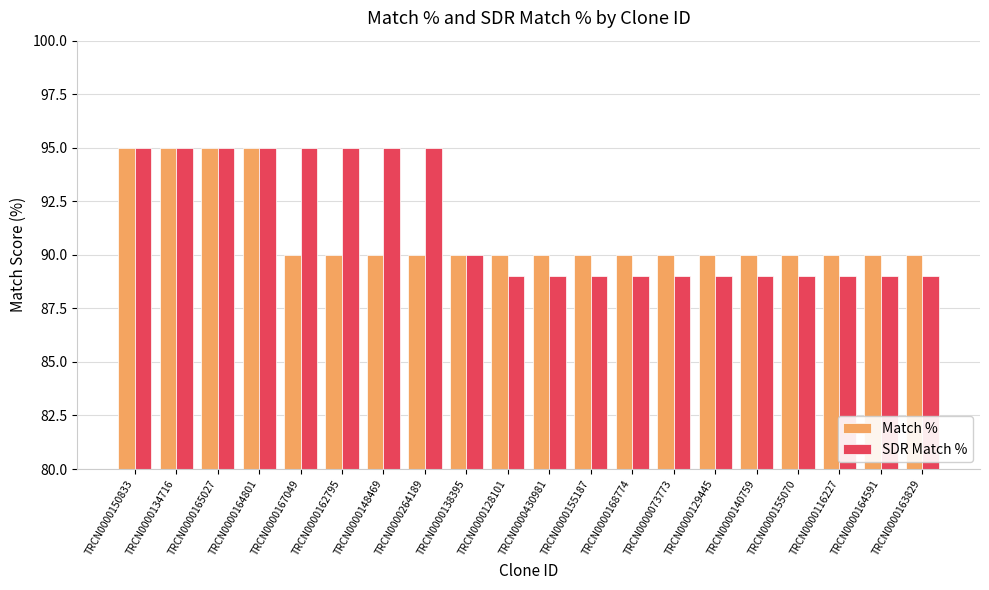

At how many categories does at least one series exceed 92?

8